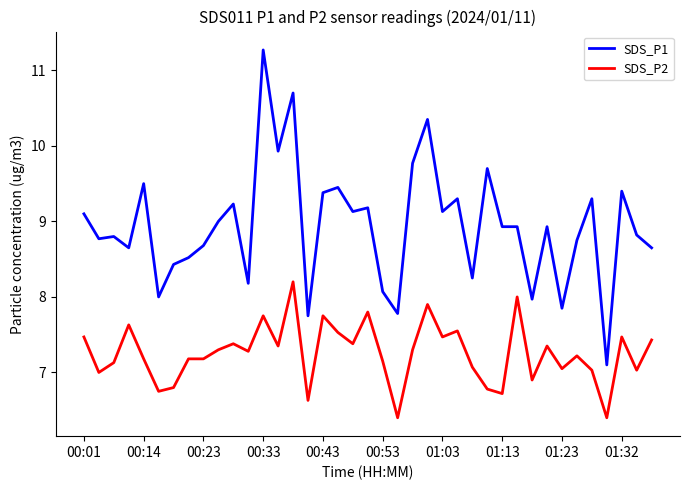

What are all the series names shown in the legend?

SDS_P1, SDS_P2